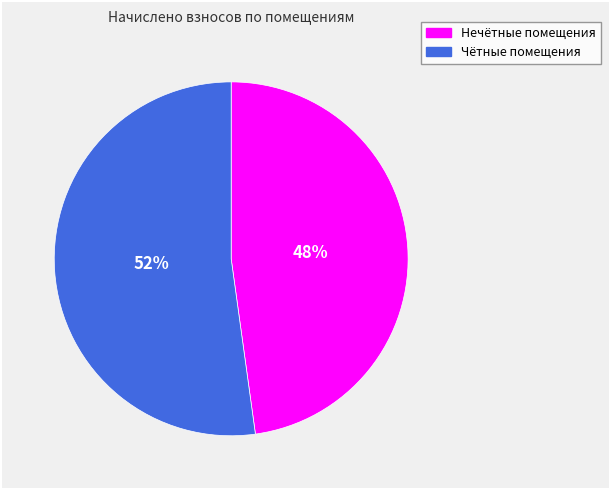

Count the number of slices in the pie.

2